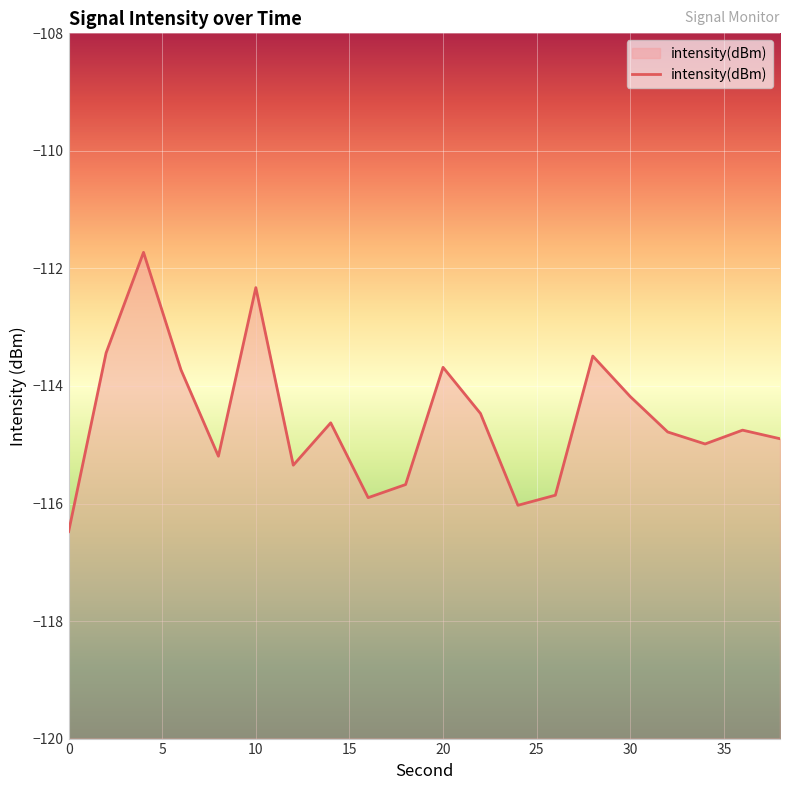

Rank the categories by value from lowest to highest.

0, 24, 16, 26, 18, 12, 8, 34, 38, 32, 36, 14, 22, 30, 6, 20, 28, 2, 10, 4